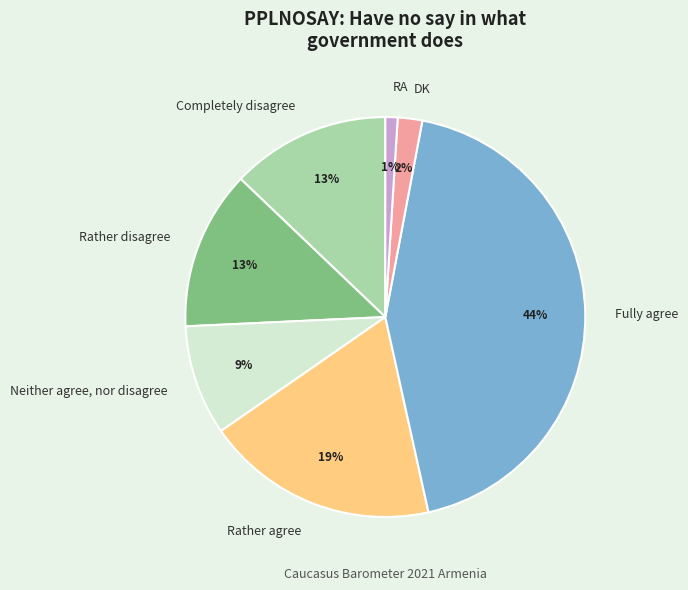

To the nearest percent, what portion does Neither agree, nor disagree represent?

9%